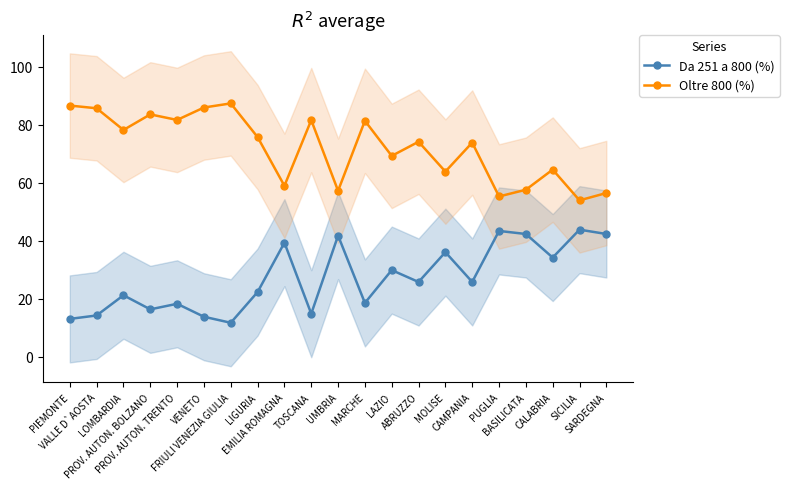

The value of Da 251 a 800 (%) at PUGLIA is 25.5. True or false?

False